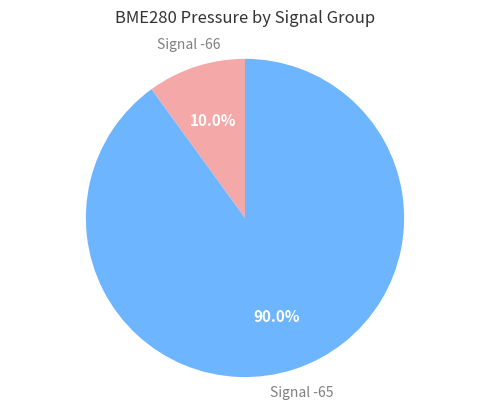

To the nearest percent, what is the average slice percentage?

50%